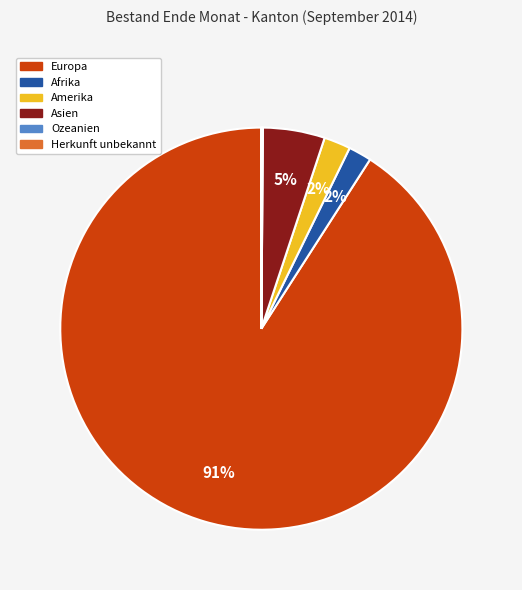

Which category accounts for the majority?

Europa